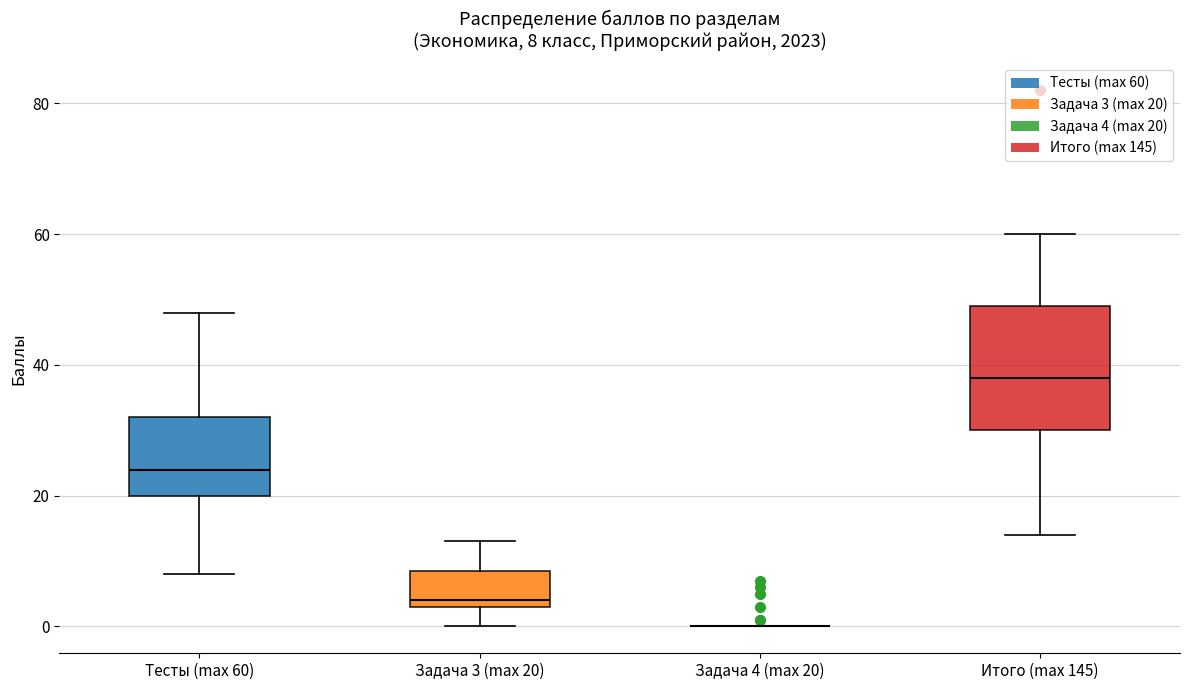

Comparing the boxes themselves (not the whiskers), which one is the tallest?

Итого (max 145)